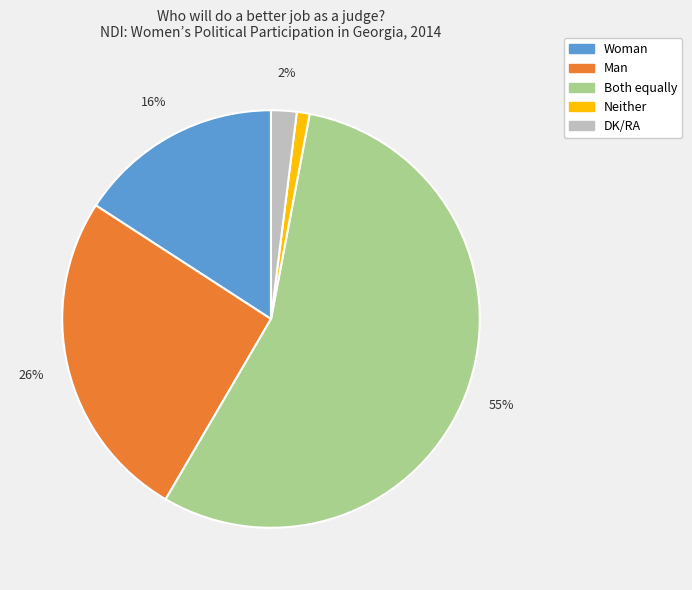

What percentage is the DK/RA slice, to the nearest percent?

2%